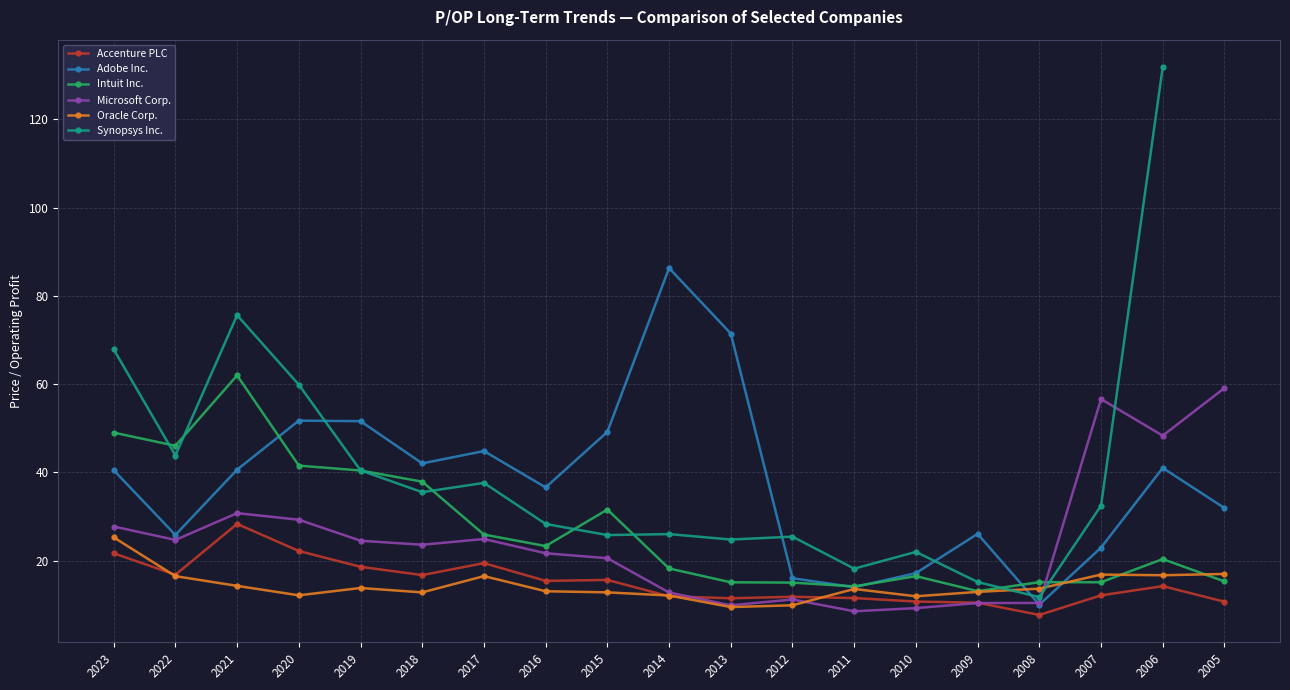

What is the difference between the highest and lowest values at 2022?

29.5